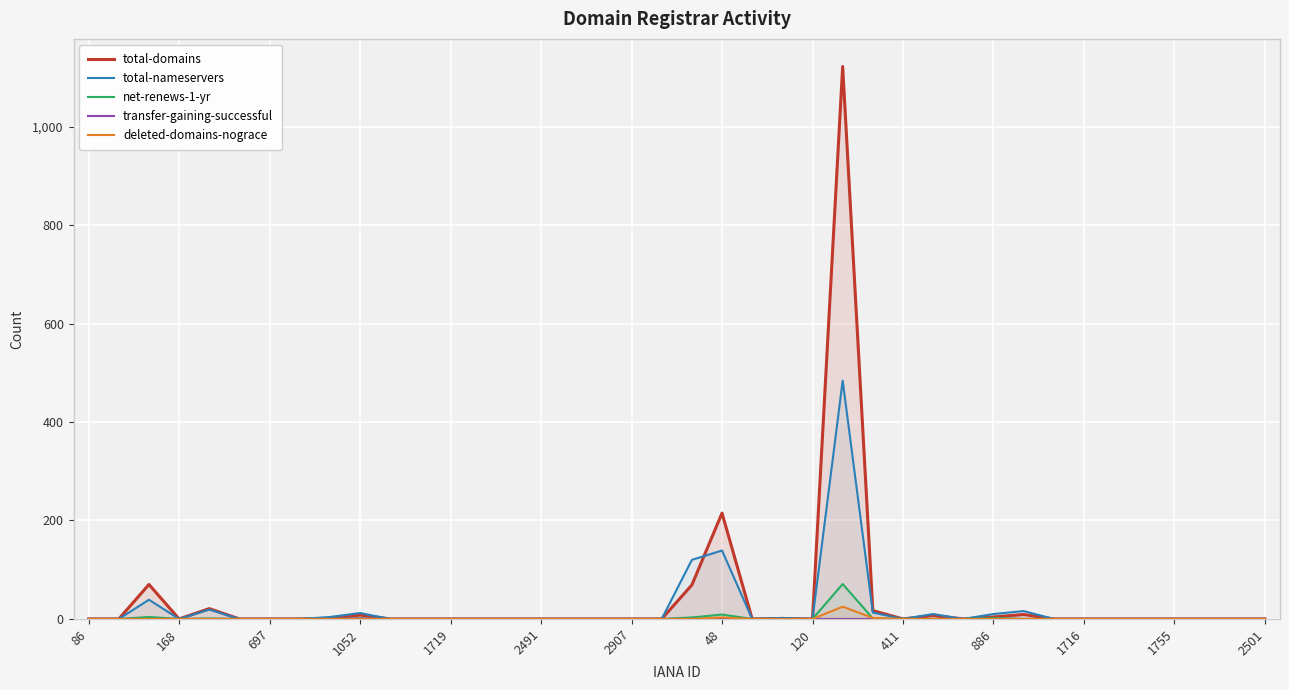

At which category is the sum across all series the highest?

25